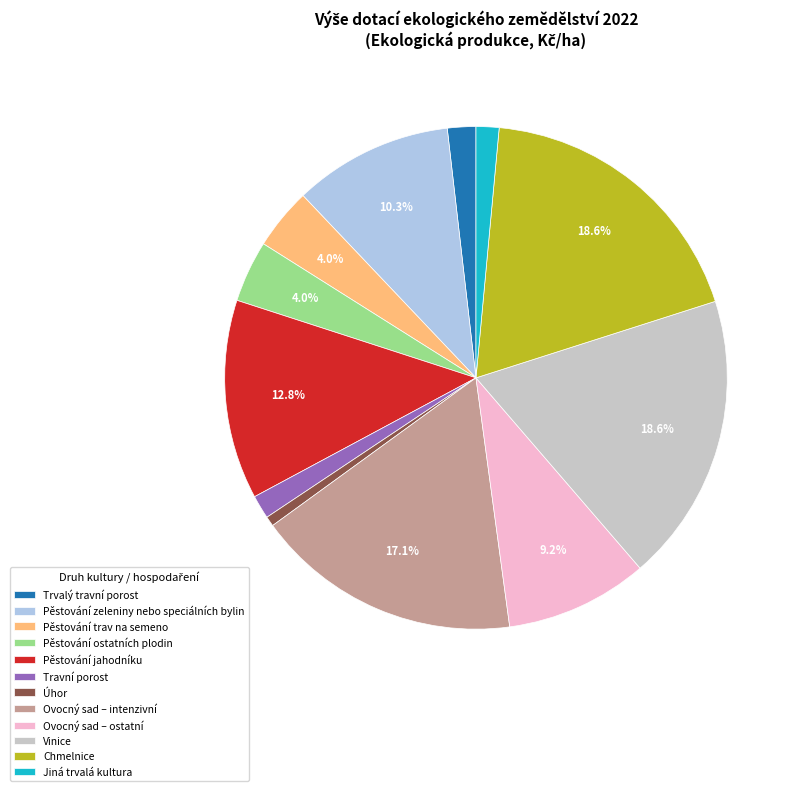

Is Travní porost the majority of the pie?

No